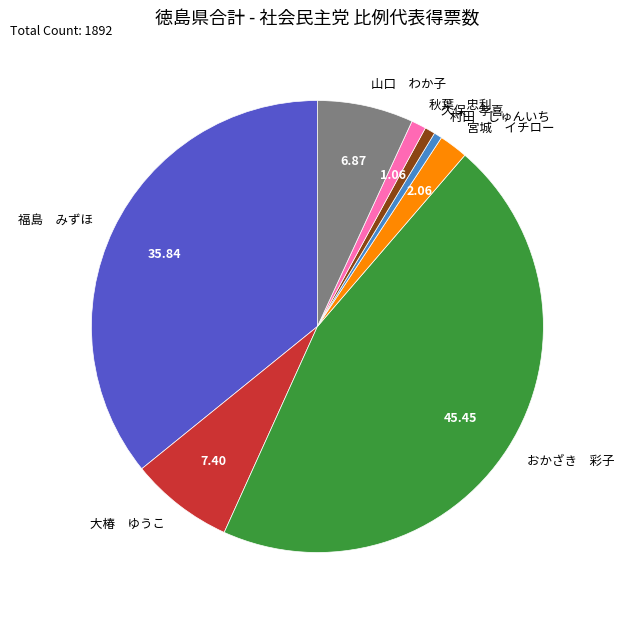

Which category has the biggest portion of the pie?

おかざき 彩子